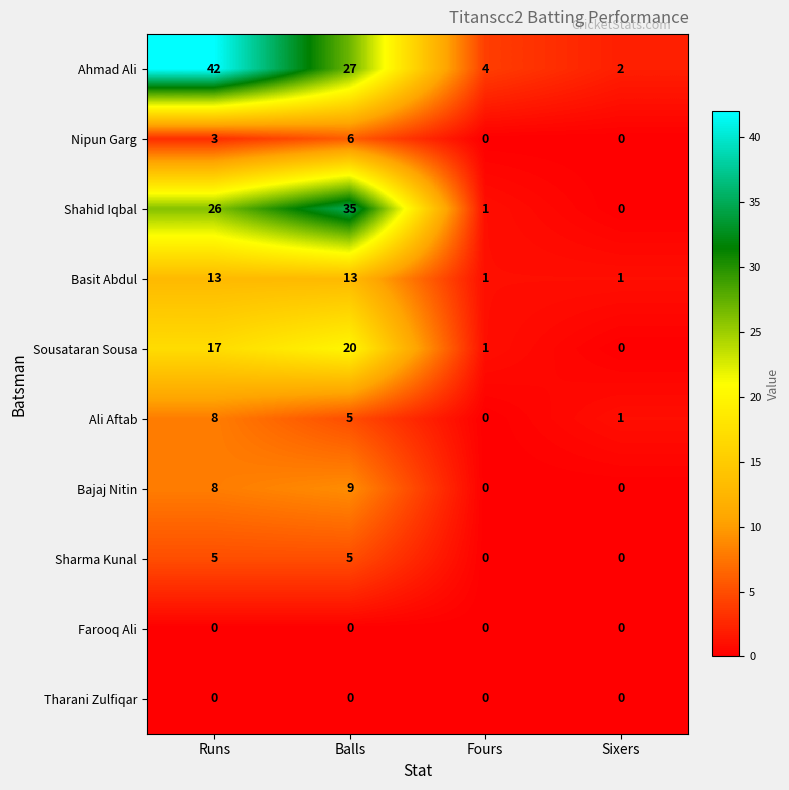

Is it true that Ahmad Ali equals 72 at Runs?

False